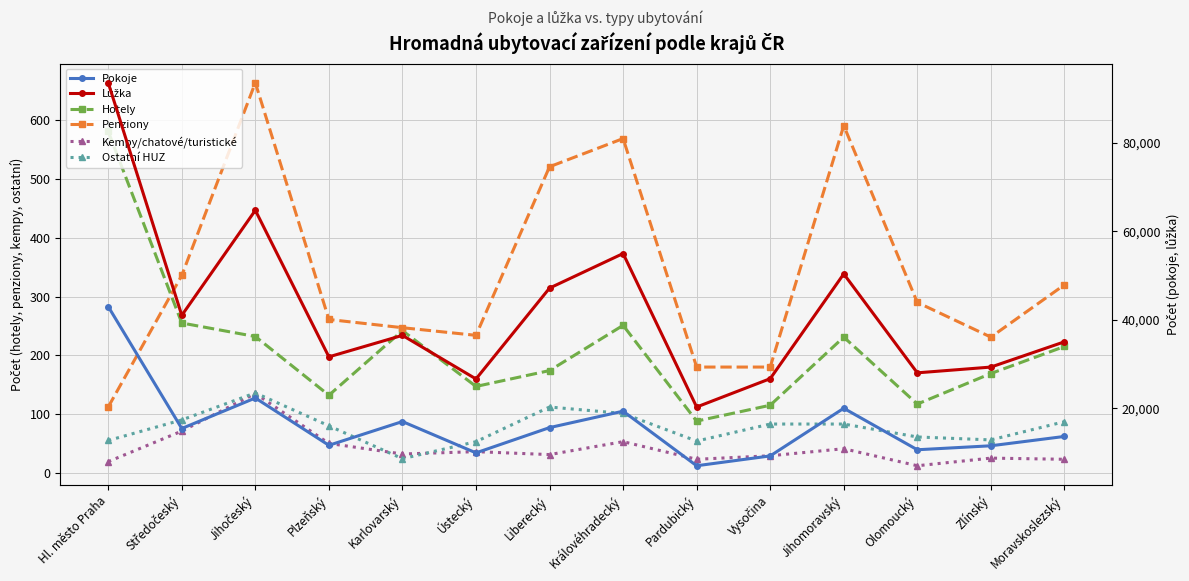

What is the spread (max minus min) of values at Zlínský?

29312